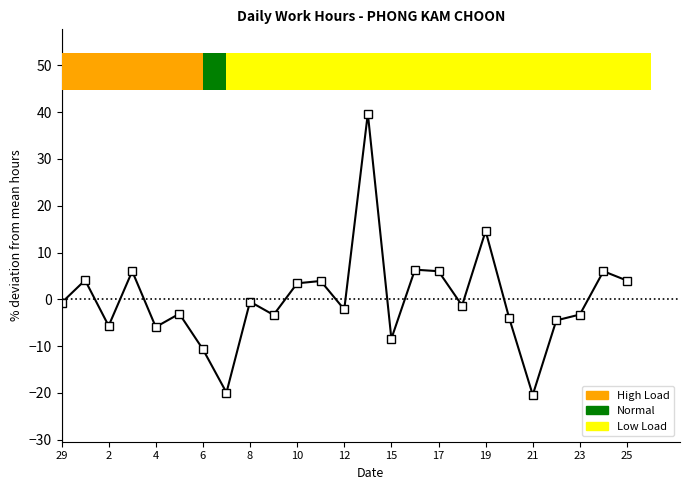

The chart shows a value of -2.8 at 6. True or false?

False